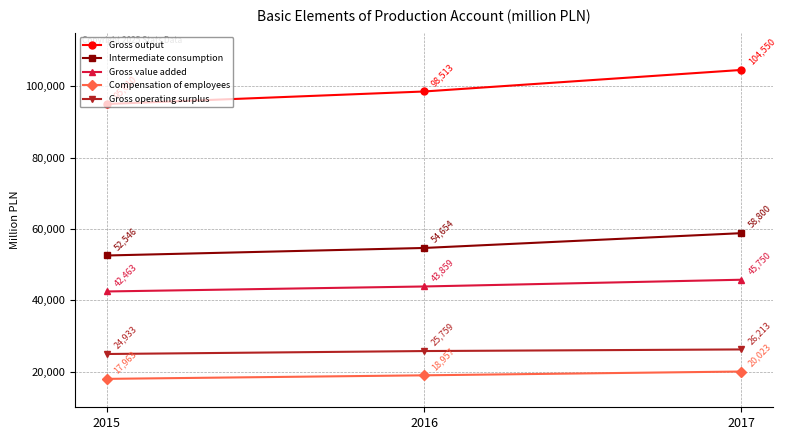

At which category is the sum across all series the highest?

2017